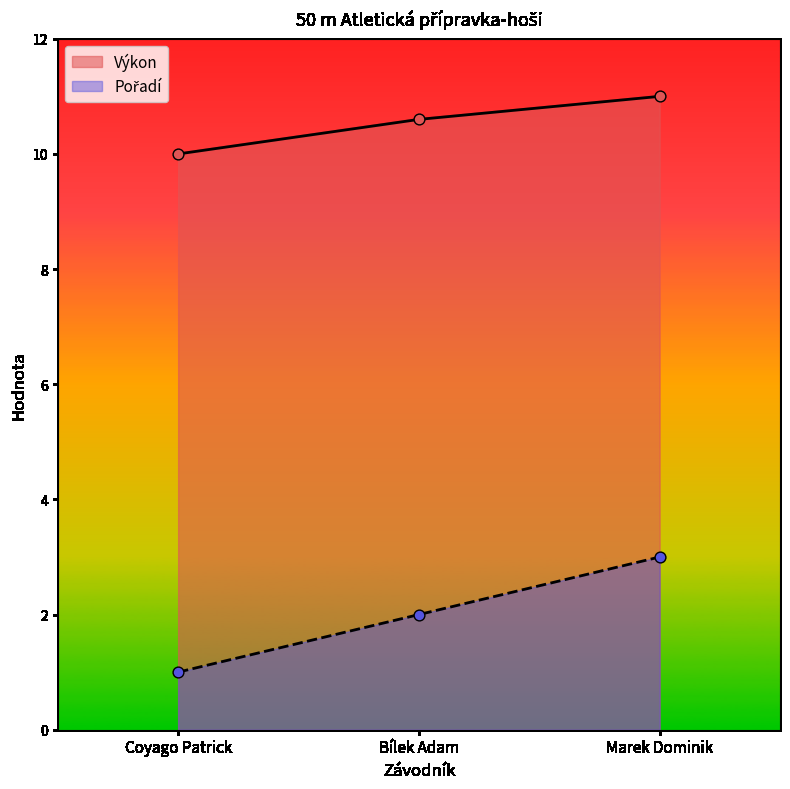

At which category is the sum across all series the highest?

Marek Dominik